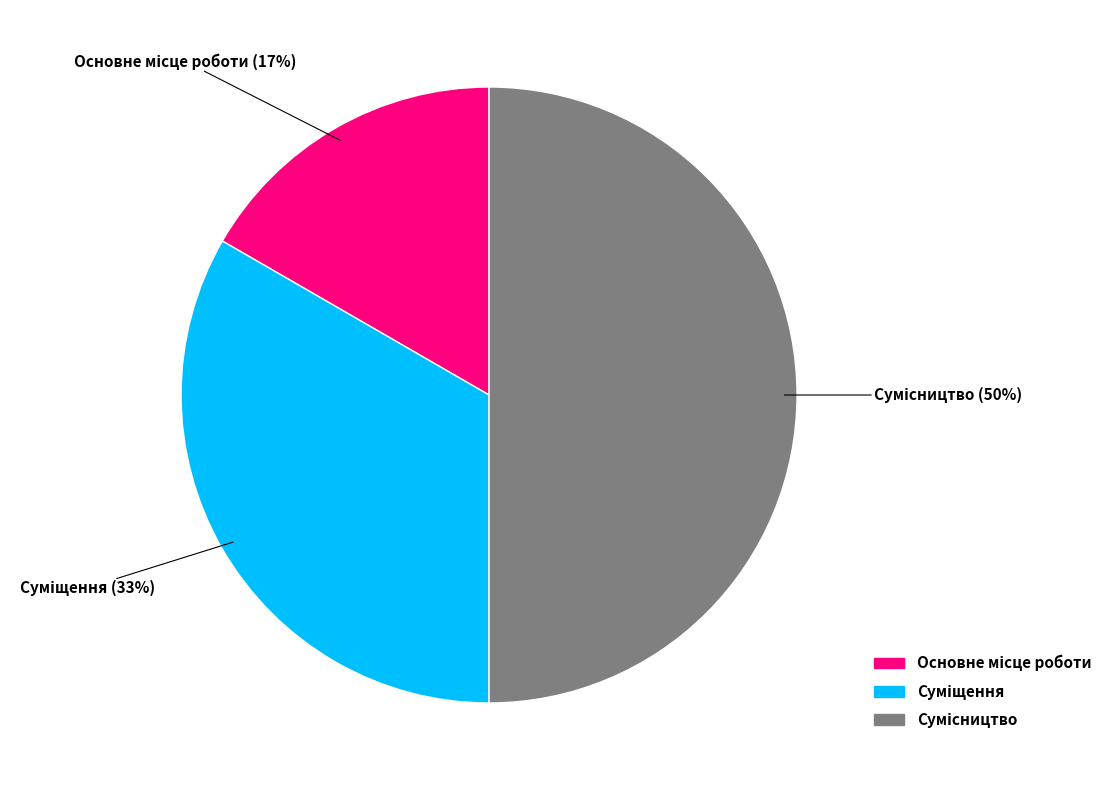

To the nearest percent, what is the difference between the largest and smallest slice percentages?

33%